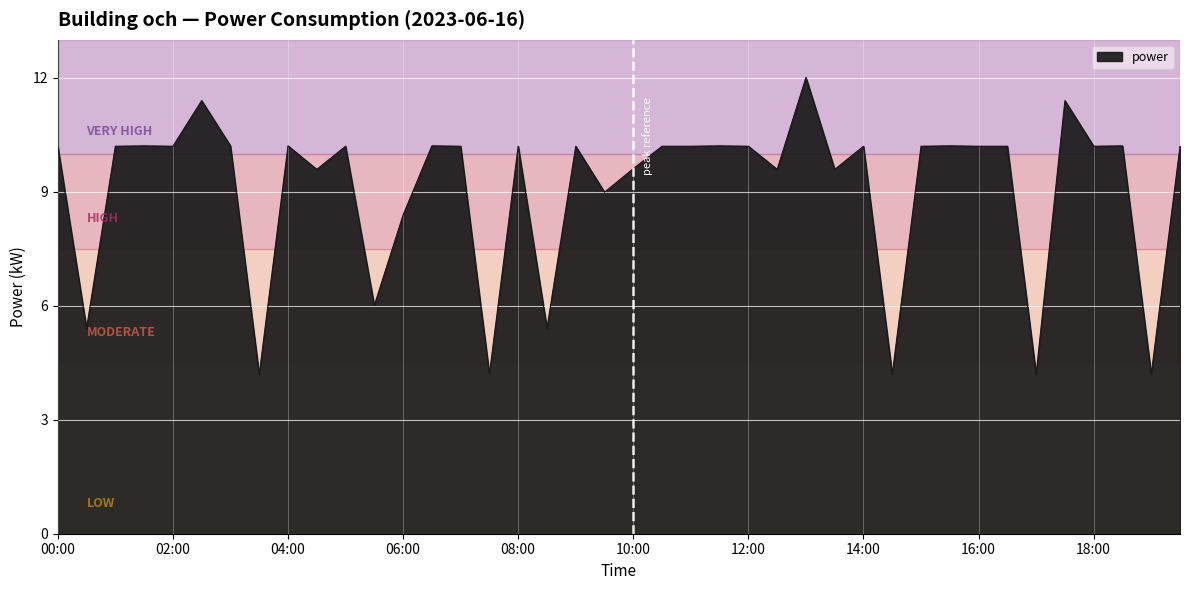

What is the difference between the maximum and minimum values?

7.8